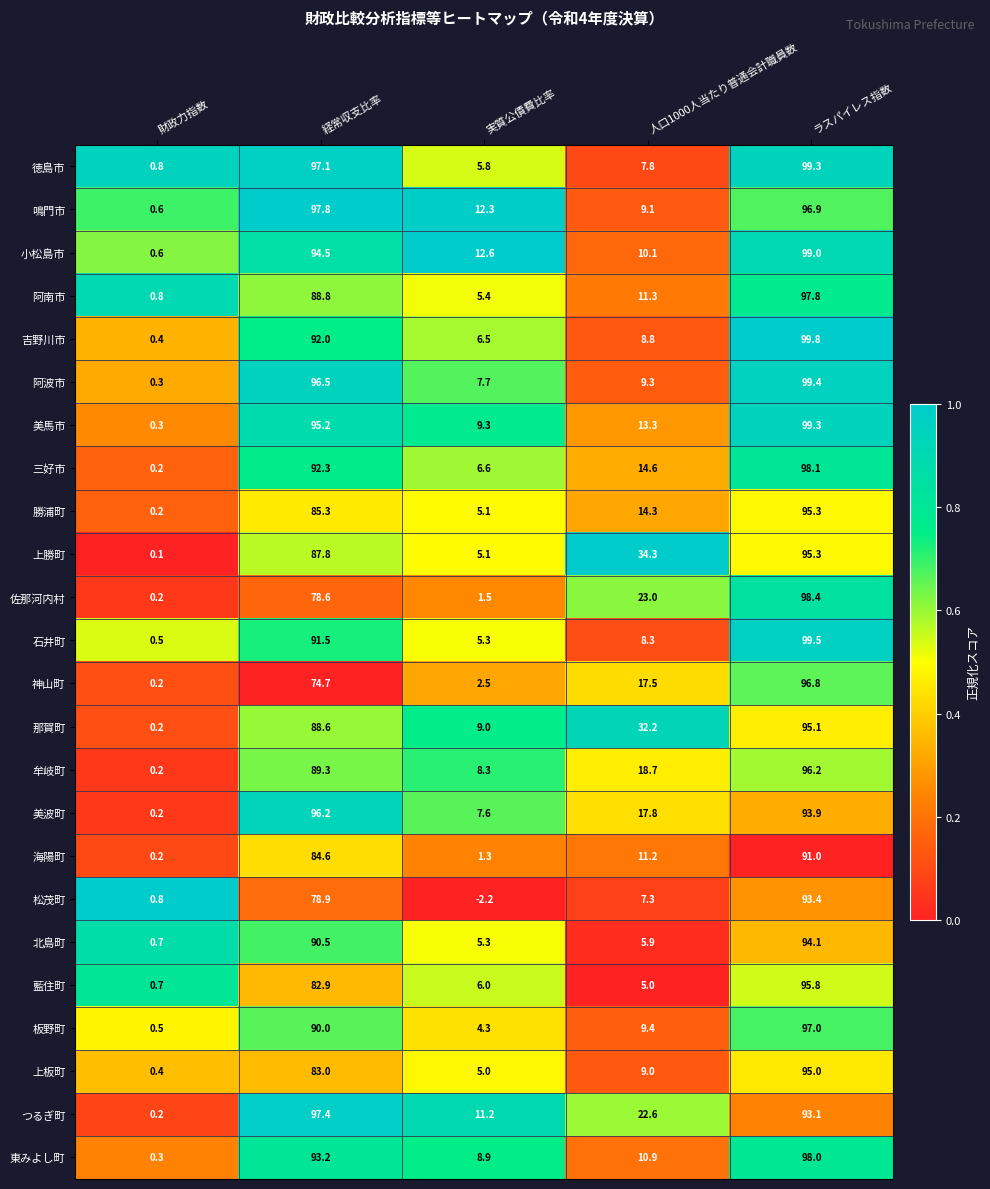

How many categories are shown in the chart?

5